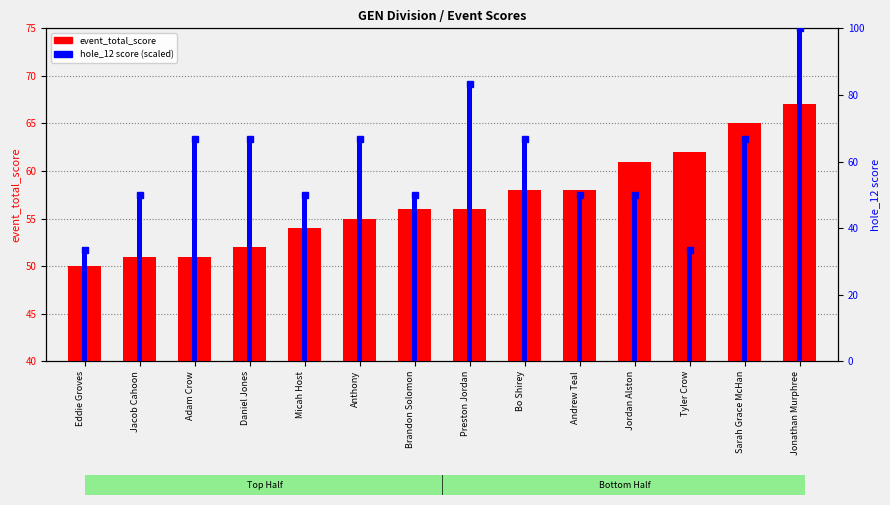

What is the difference between the highest and lowest values at Preston Jordan?

27.3